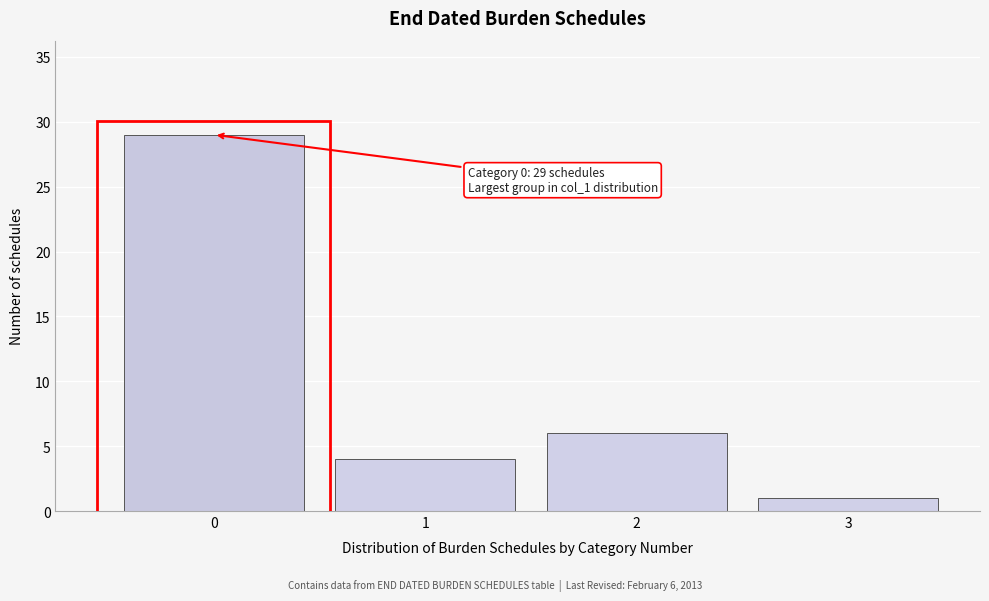

Reading left to right, extract all data points from this chart.

0=29	1=4	2=6	3=1